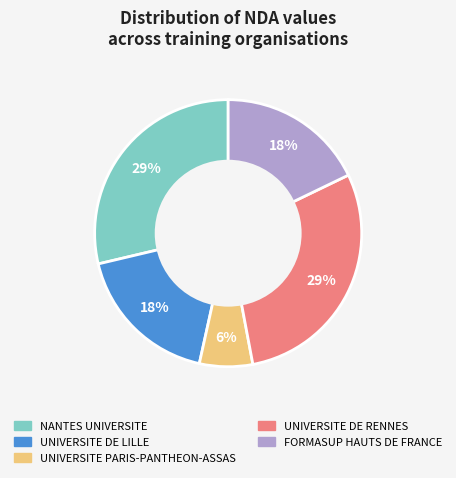

Which category has the smallest portion of the pie?

UNIVERSITE PARIS-PANTHEON-ASSAS